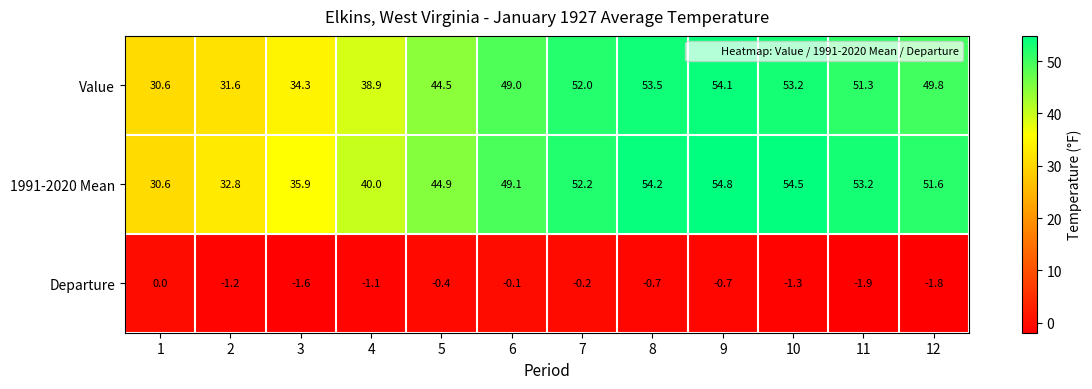

Rank the series by their maximum value, from highest to lowest.

1991-2020 Mean, Value, Departure